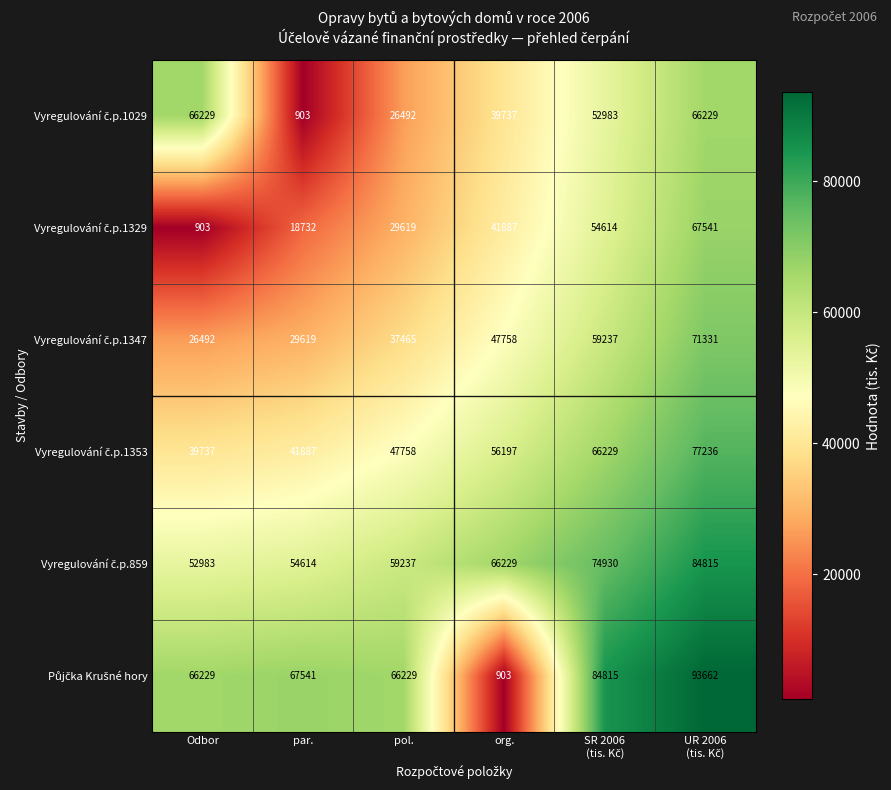

What is the maximum value shown in the chart?

93662